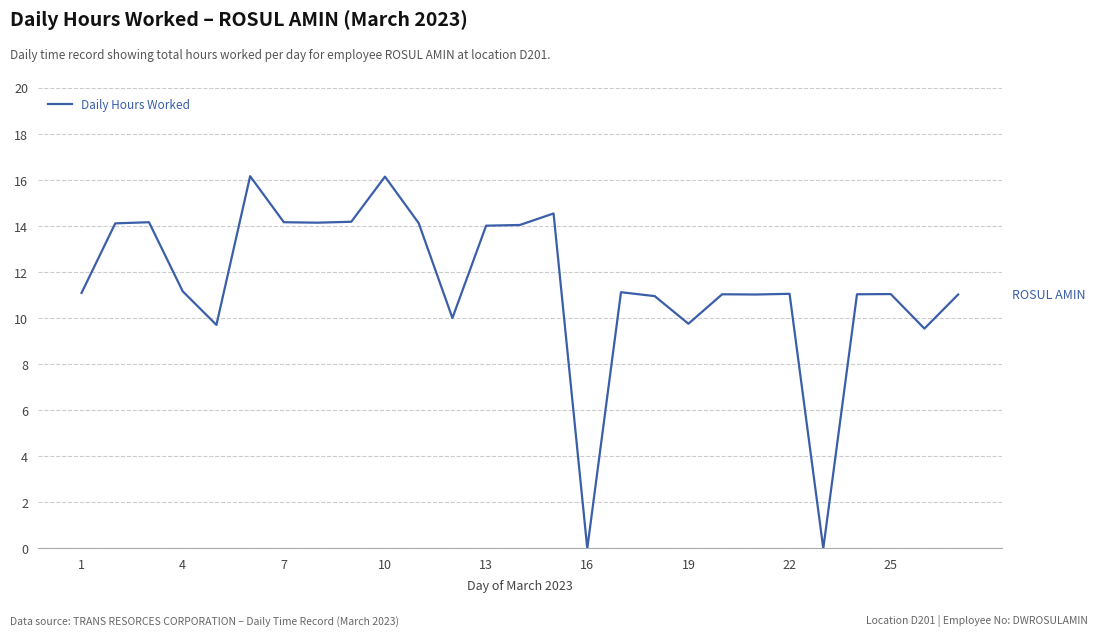

What is the difference between the maximum and minimum values?

16.2